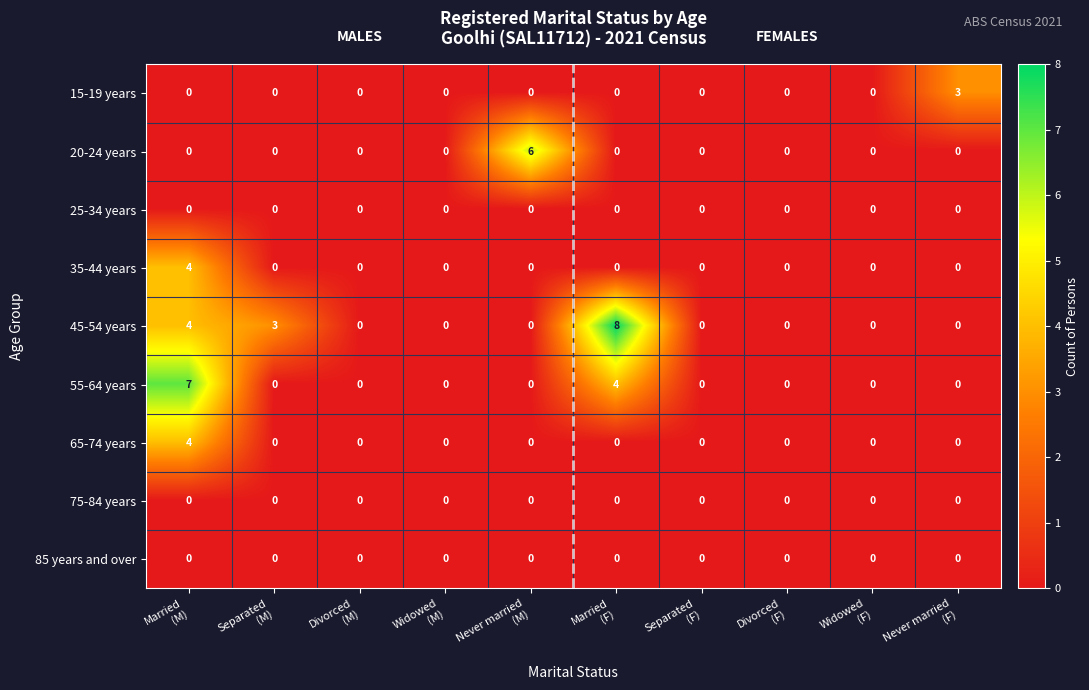

Which series has the largest total across all categories?

45-54 years